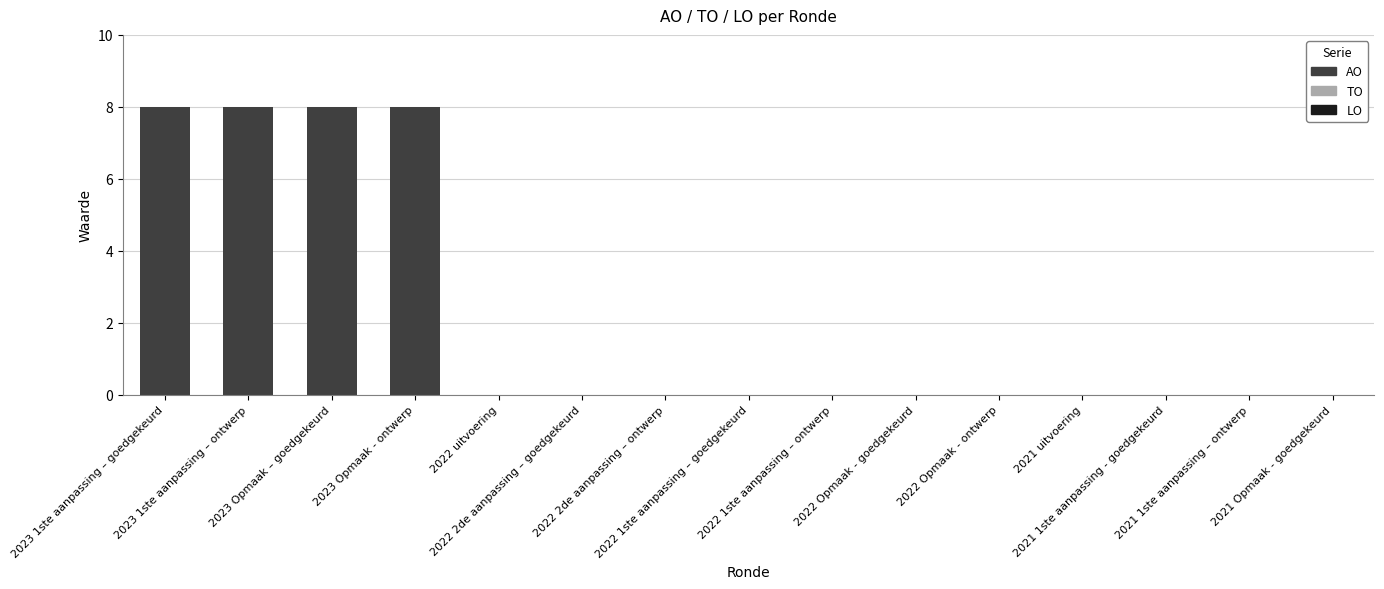

What is the sum of all values?

32